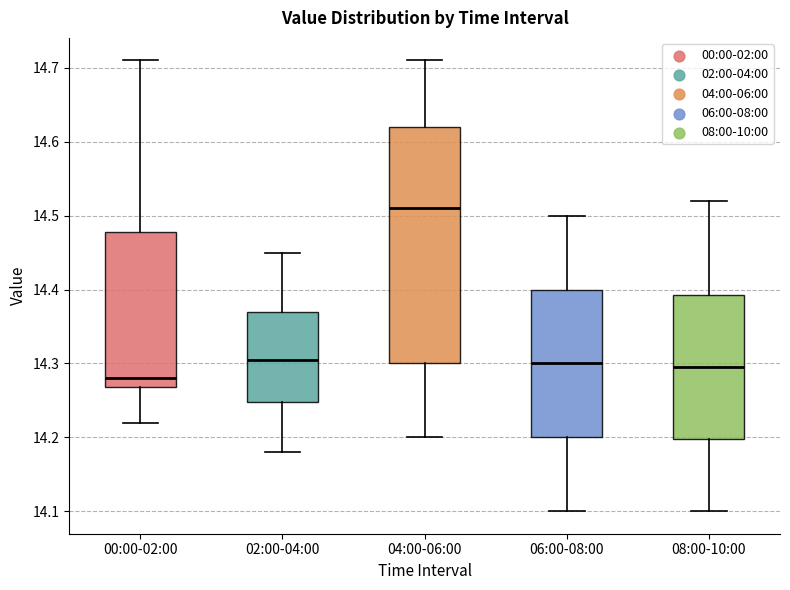

Reading left to right, transcribe this box plot: for each box, give where its median line is, the range the box spans, and where its two whiskers end, as read against the y-axis. The values are not printed on the chart, so give them approximately, as read against the axis.

00:00-02:00: median 14.28, box 14.27 to 14.48, whiskers 14.22 to 14.71
02:00-04:00: median 14.31, box 14.25 to 14.37, whiskers 14.18 to 14.45
04:00-06:00: median 14.51, box 14.30 to 14.62, whiskers 14.20 to 14.71
06:00-08:00: median 14.30, box 14.20 to 14.40, whiskers 14.10 to 14.50
08:00-10:00: median 14.30, box 14.20 to 14.39, whiskers 14.10 to 14.52